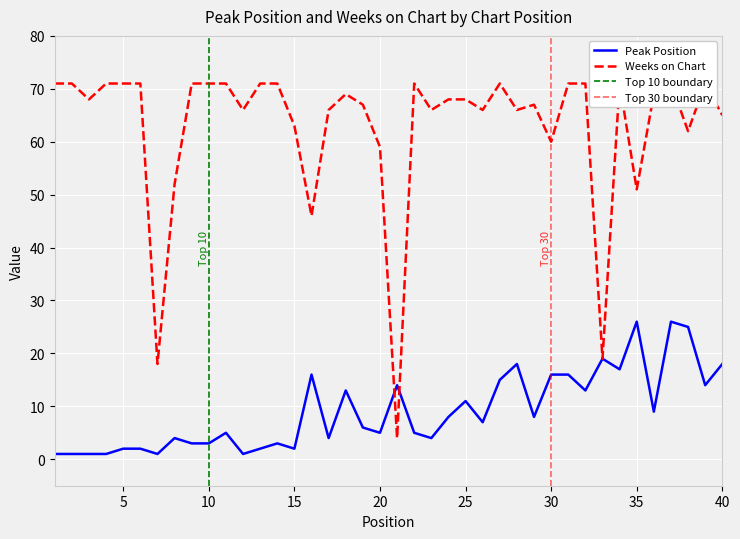

Which series ends up on top after the final intersection of Weeks on Chart and Peak Position?

Weeks on Chart